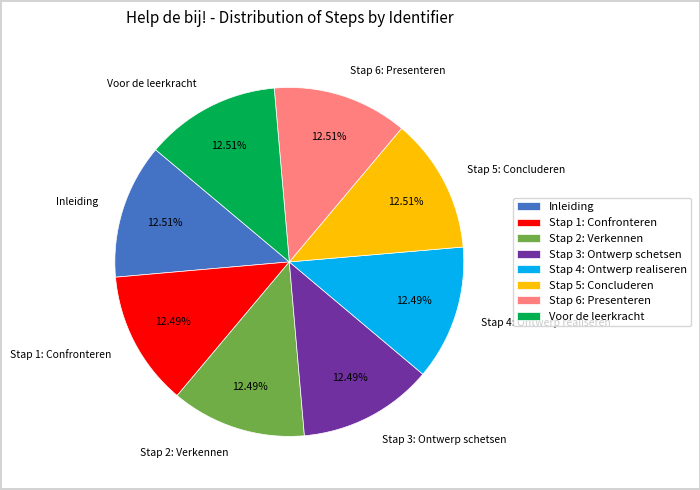

Do Voor de leerkracht and Stap 2: Verkennen together represent more than half of the pie?

No